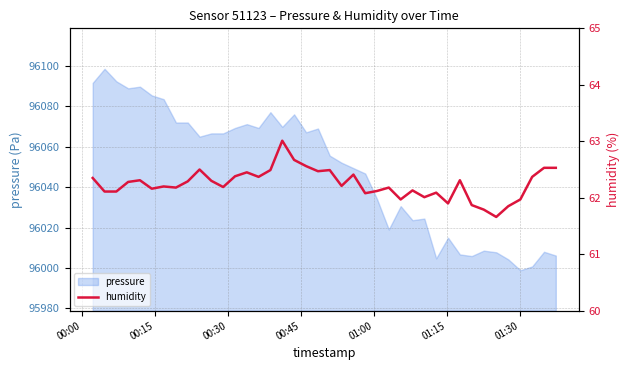

Reading left to right, extract all data points from this chart.

62.4	62.1	62.1	62.3	62.3	62.2	62.2	62.2	62.3	62.5	62.3	62.2	62.4	62.5	62.4	62.5	63.0	62.7	62.6	62.5	62.5	62.2	62.4	62.1	62.1	62.2	62.0	62.1	62.0	62.1	61.9	62.3	61.9	61.8	61.7	61.9	62.0	62.4	62.5	62.5